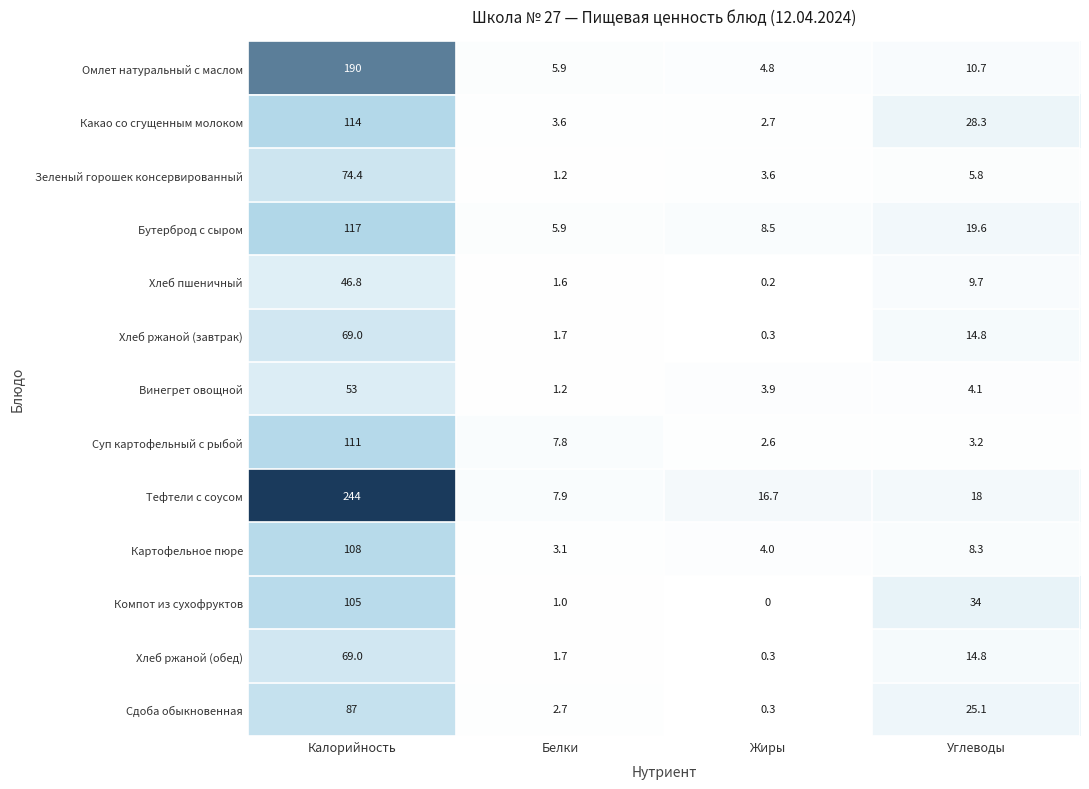

What is the maximum value for Хлеб ржаной (обед)?

69.0